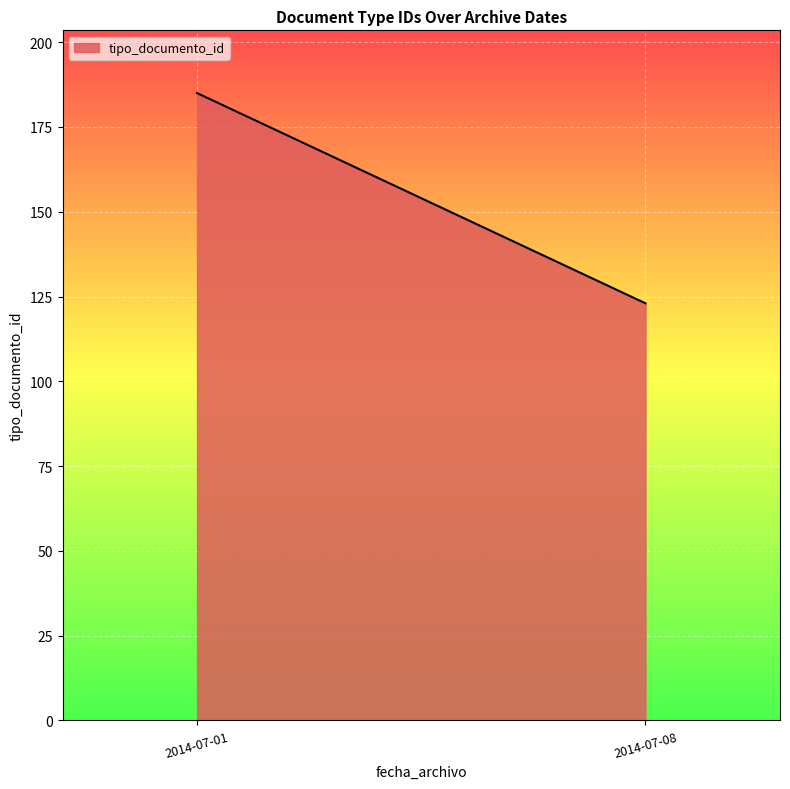

Which has a higher value, 2014-07-08 or 2014-07-01?

2014-07-01